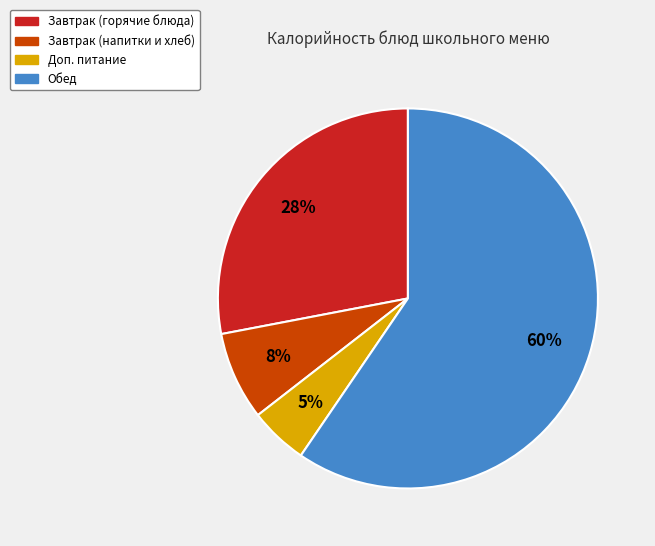

Is there any slice that represents more than half of the pie?

Yes